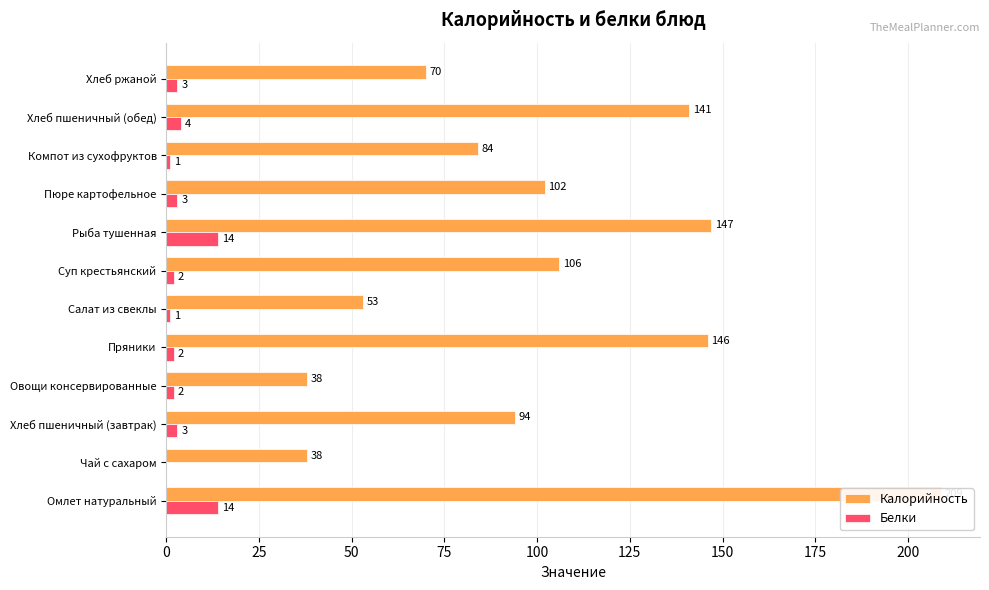

Reading left to right, transcribe all the data shown in this chart.

Калорийность: 209	38	94	38	146	53	106	147	102	84	141	70
Белки: 14	0	3	2	2	1	2	14	3	1	4	3